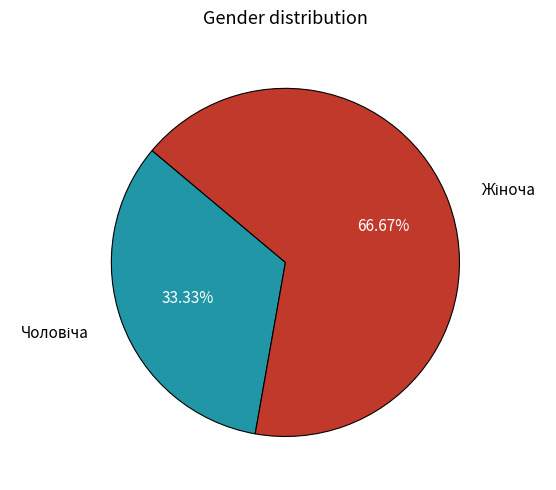

Is there any slice that represents more than half of the pie?

Yes